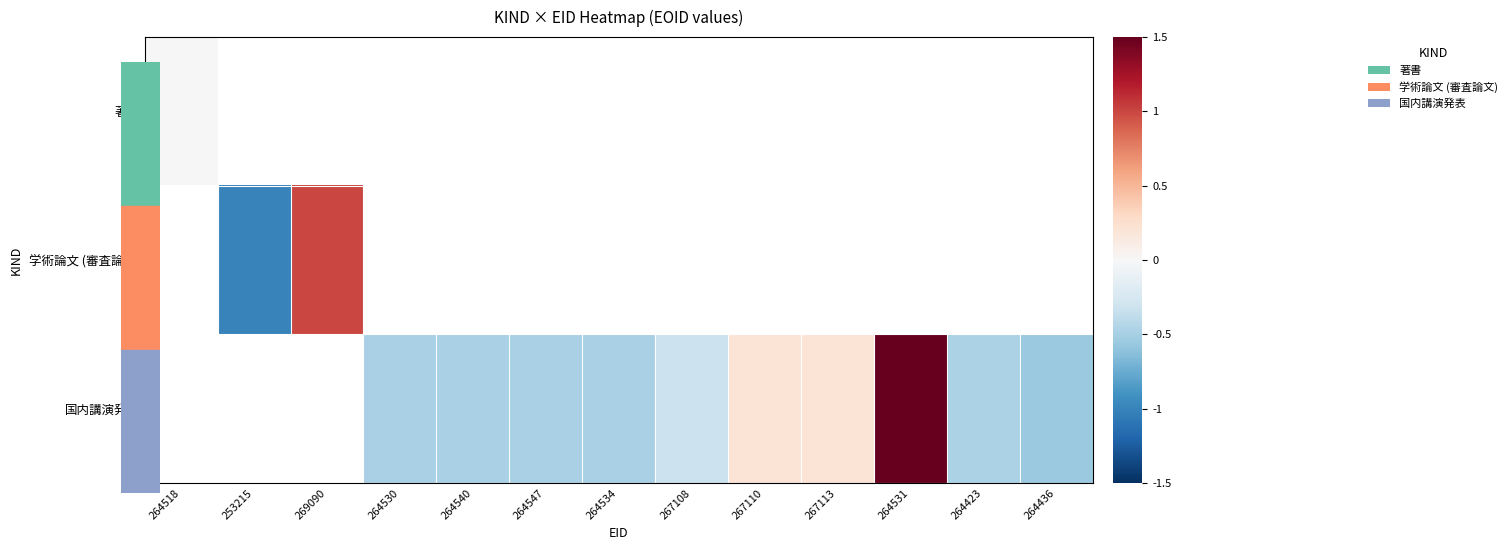

Which category has the highest value across all series?

264531